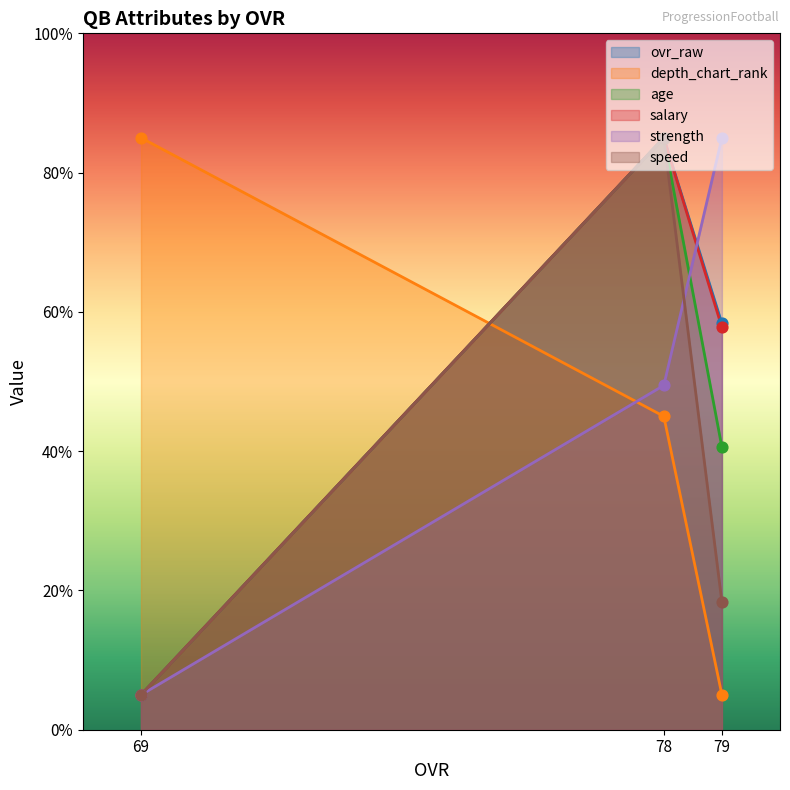

Which series contains the lowest Y value?

ovr_raw